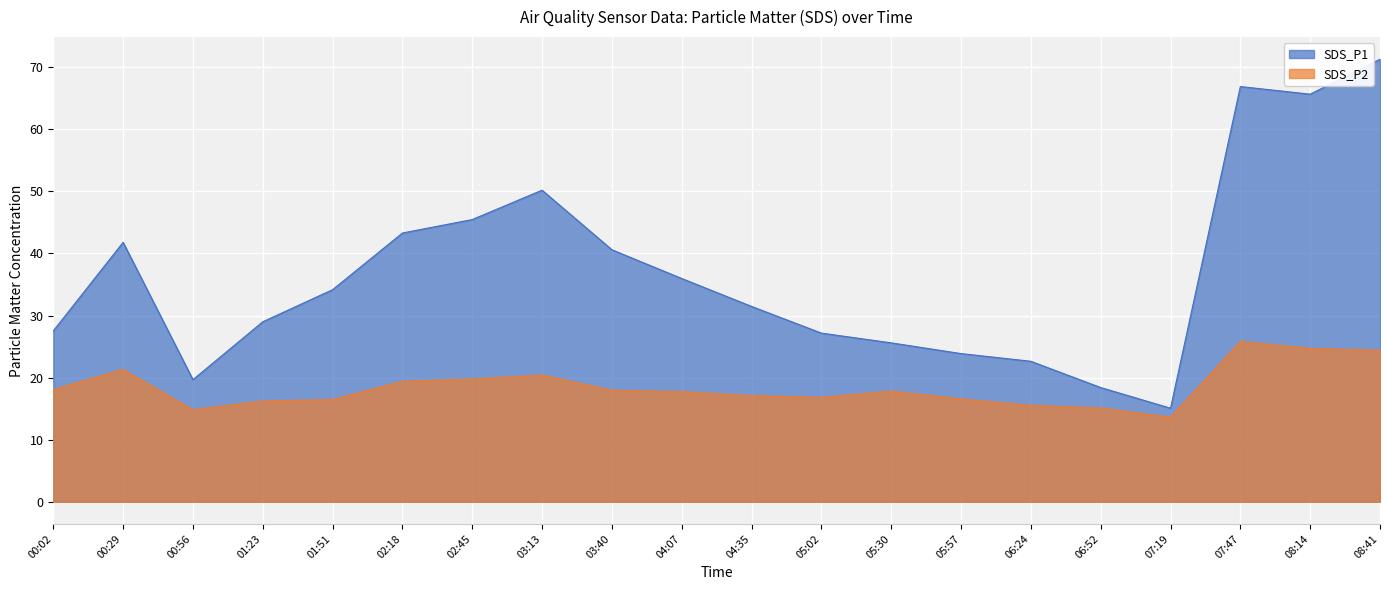

What is the average value of the SDS_P1 series?

36.8